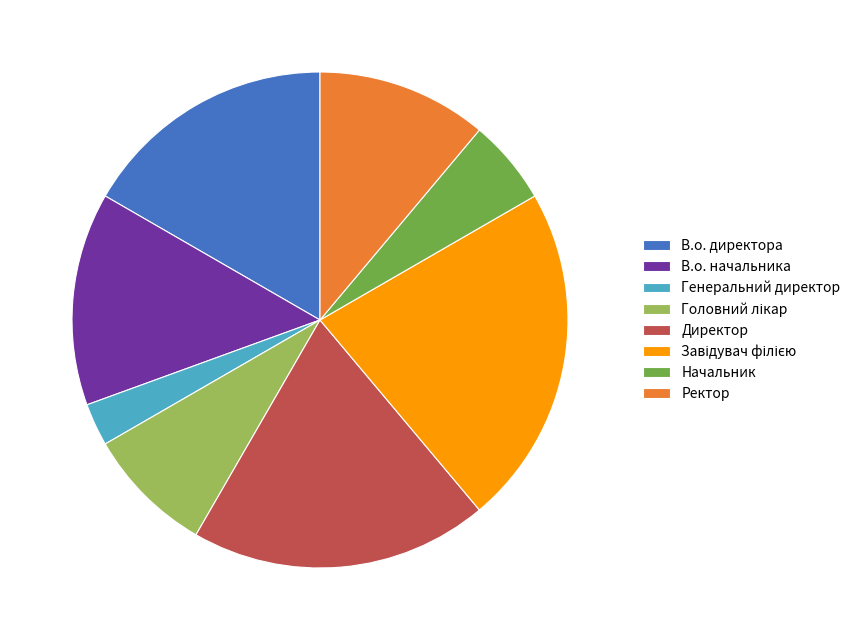

Is the sum of Ректор and Директор greater than half?

No